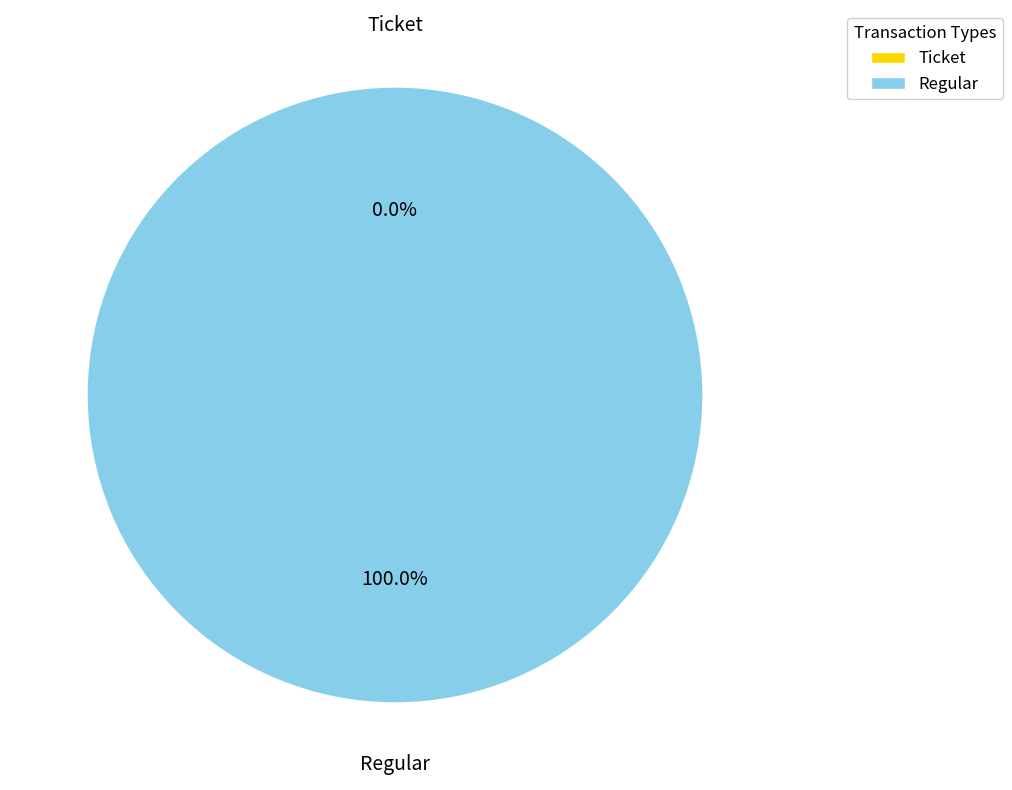

Which has a higher value, Regular or Ticket?

Regular